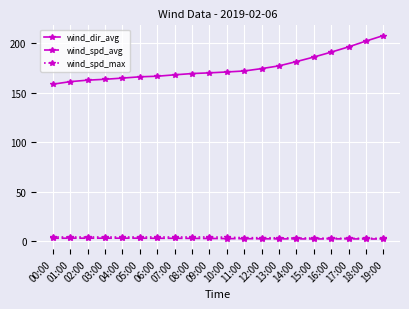

What is the label of the 5th point from the left?

04:00